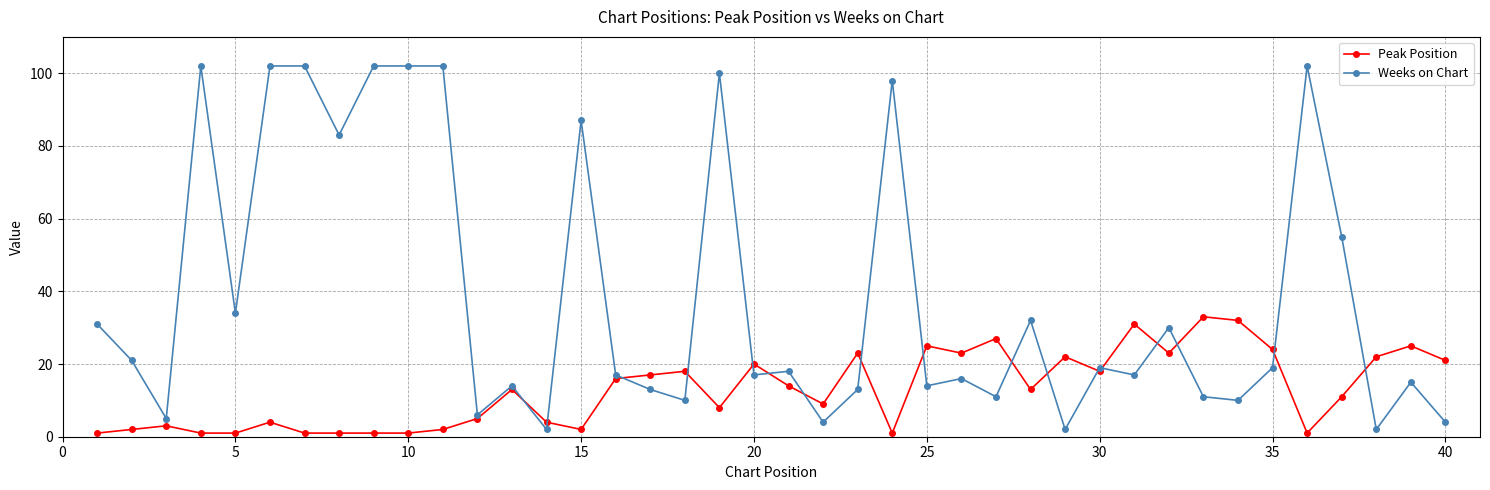

How many lines are shown in the chart?

2